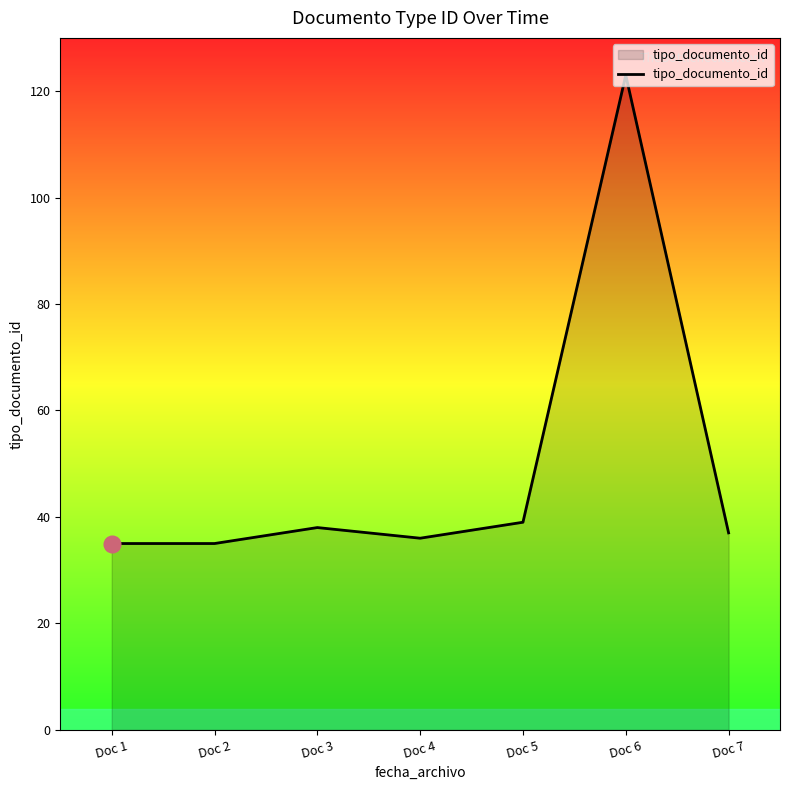

How many values are below 37?

3